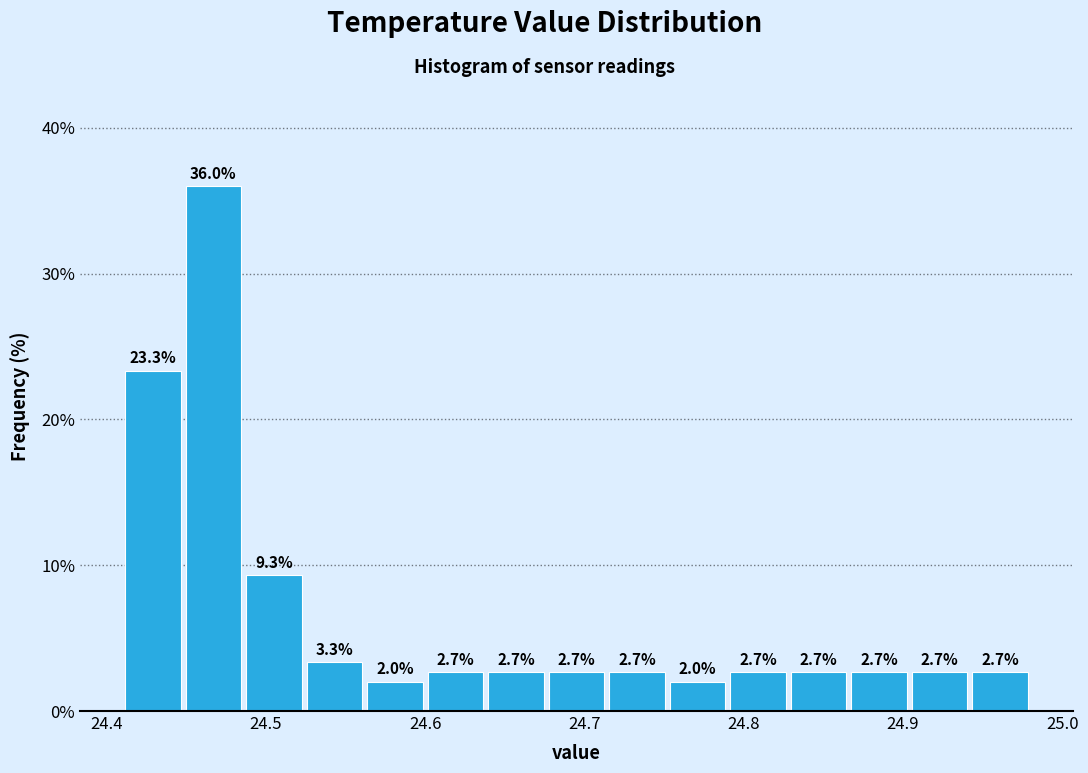

Around what value on the x-axis is the tallest bar? Give the approximate position of its centre, as read against the axis.

24.47